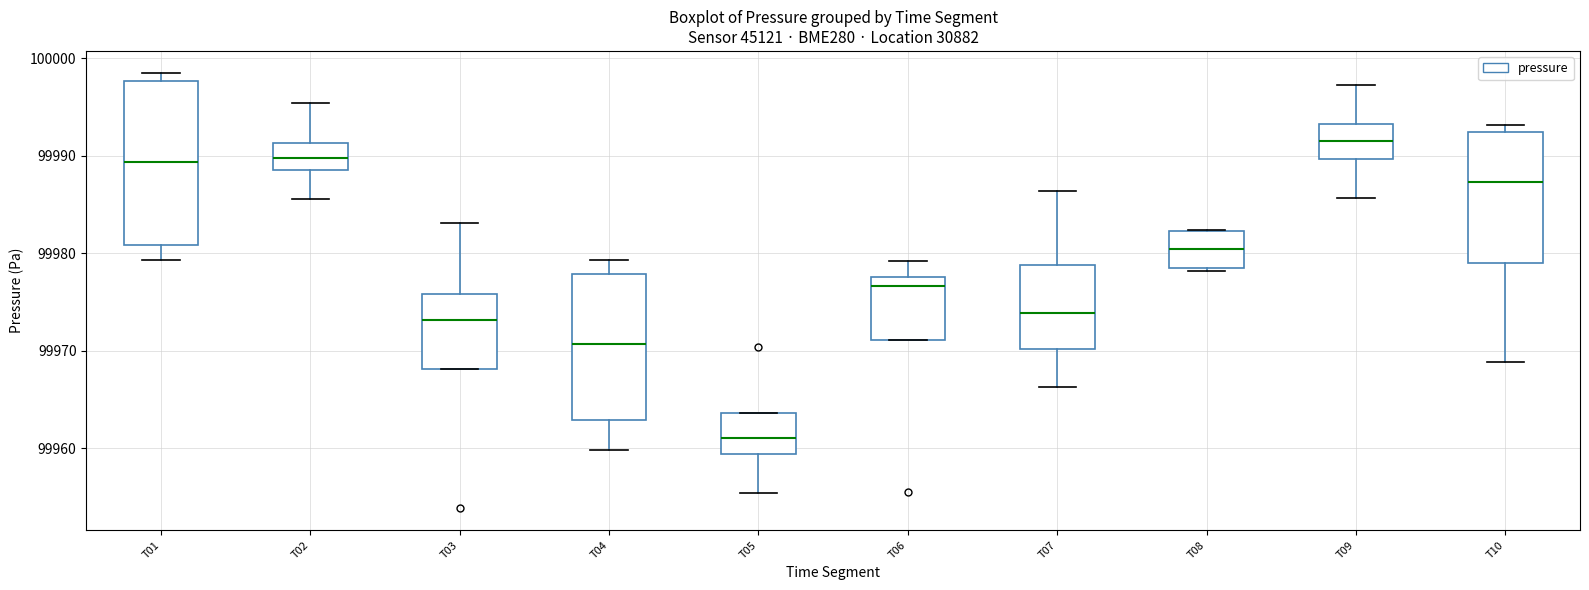

Which box has the lowest median line?

T05